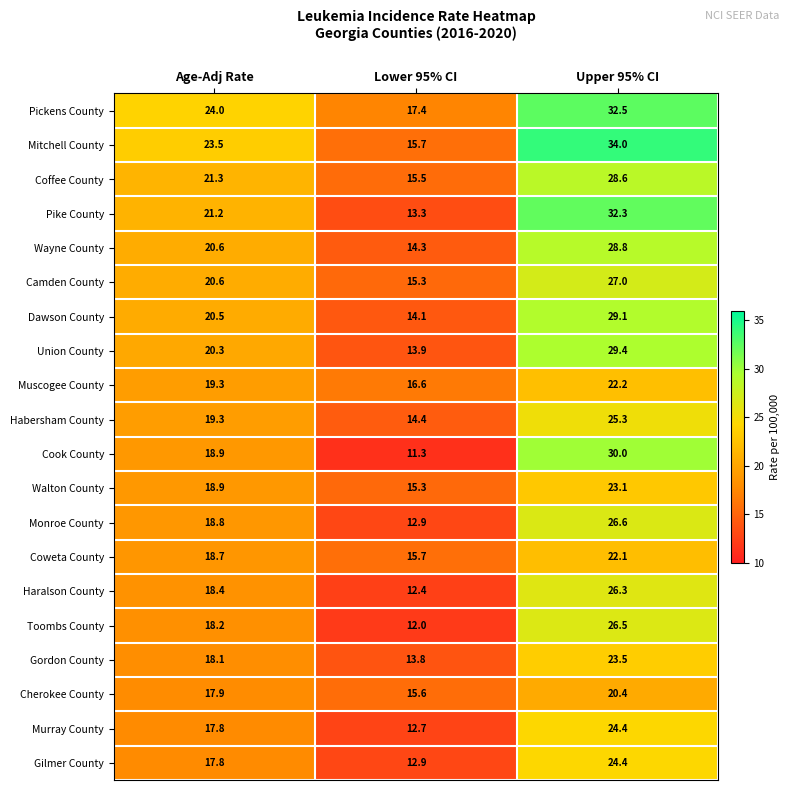

What is the difference between the highest and lowest values at Lower 95% CI?

6.1